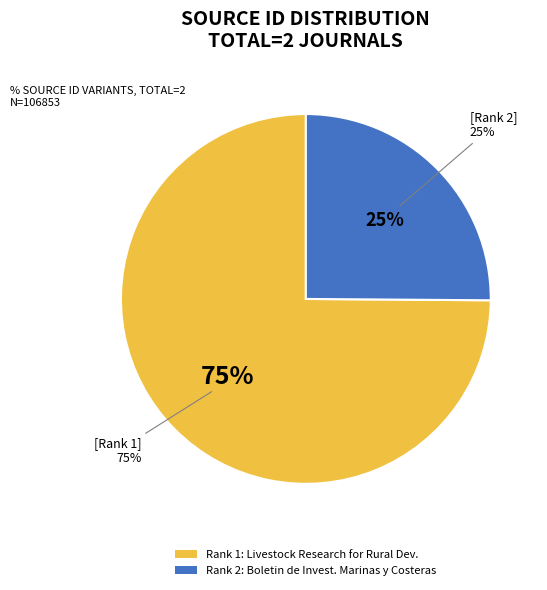

The Boletin de Investigaciones Marinas y Costeras slice represents 25% of the pie. True or false?

True